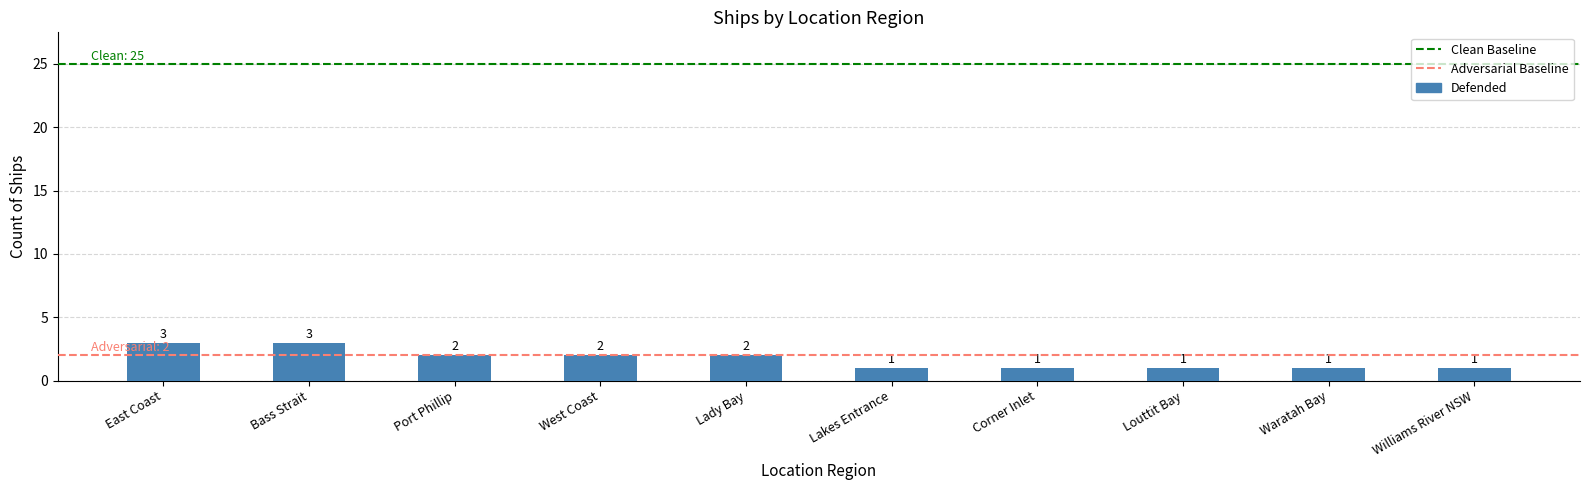

What is the difference between the maximum and minimum values?

2